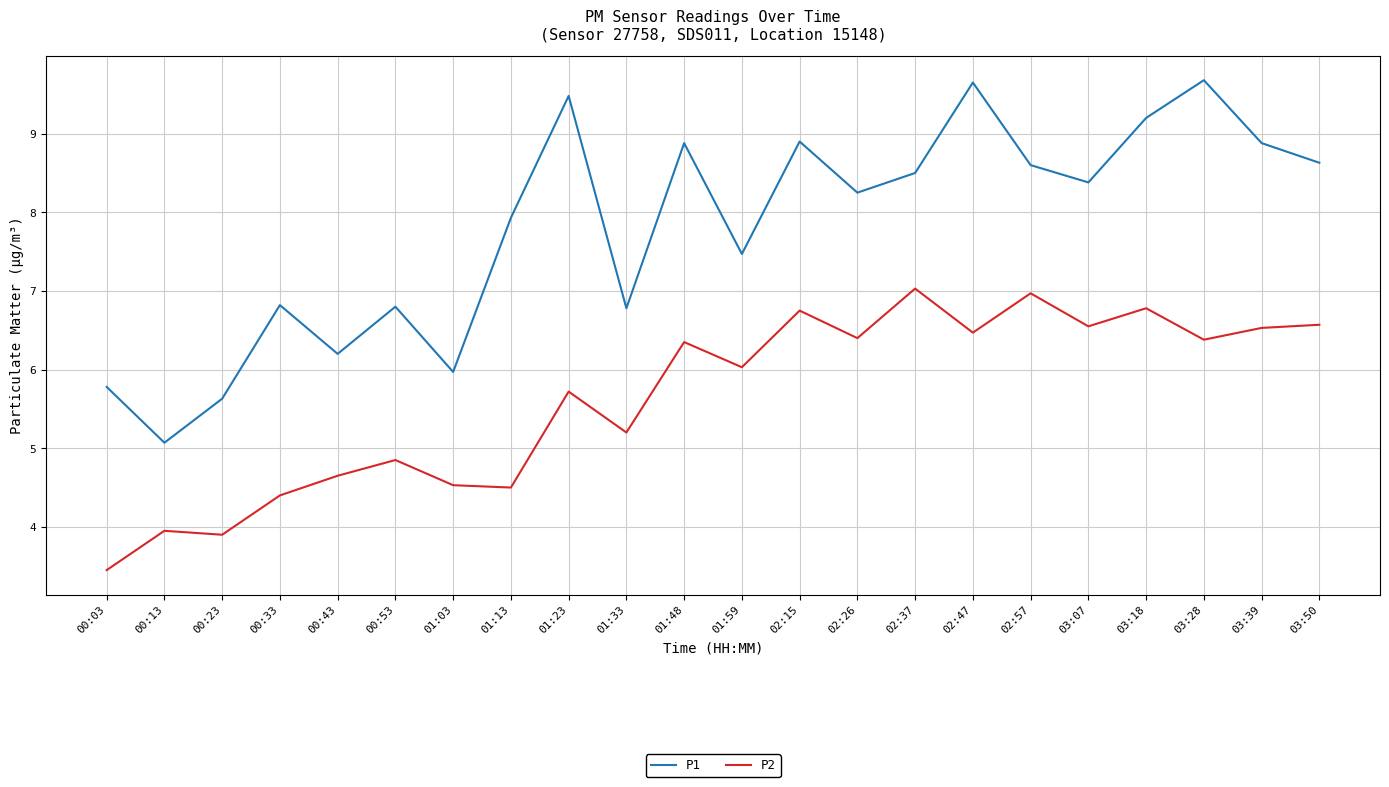

Count the number of categories in the chart.

22